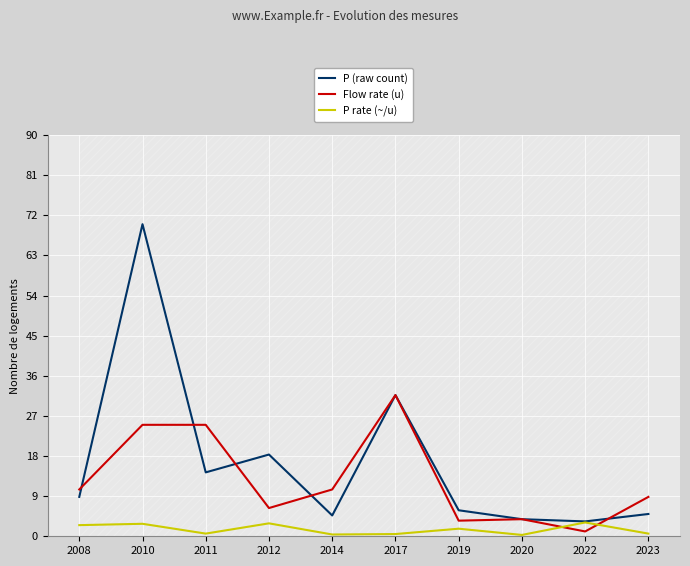

Reading right to left, list all the values displayed in this chart.

P (raw count): 2023=5.0	2022=3.3	2020=3.8	2019=5.8	2017=31.7	2014=4.7	2012=18.3	2011=14.3	2010=70.0	2008=8.8
Flow rate (u): 2023=8.8	2022=1.1	2020=3.8	2019=3.5	2017=31.7	2014=10.5	2012=6.3	2011=25.0	2010=25.0	2008=10.5
P rate (~/u): 2023=0.6	2022=3.1	2020=0.3	2019=1.7	2017=0.5	2014=0.4	2012=2.9	2011=0.6	2010=2.8	2008=2.5